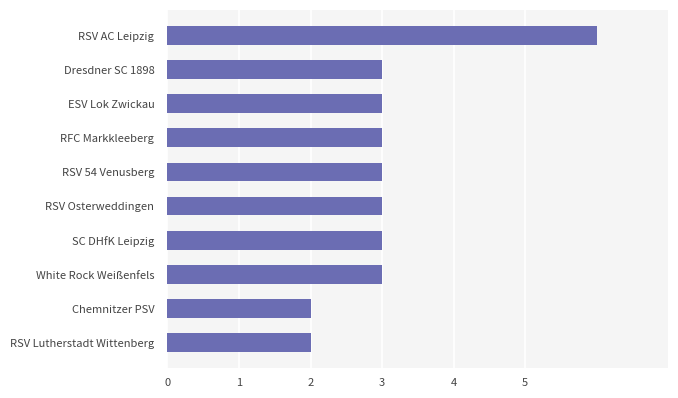

Reading top to bottom, what are all the values shown in this chart?

RSV AC Leipzig=6	Dresdner SC 1898=3	ESV Lok Zwickau=3	RFC Markkleeberg=3	RSV 54 Venusberg=3	RSV Osterweddingen=3	SC DHfK Leipzig=3	White Rock Weißenfels=3	Chemnitzer PSV=2	RSV Lutherstadt Wittenberg=2